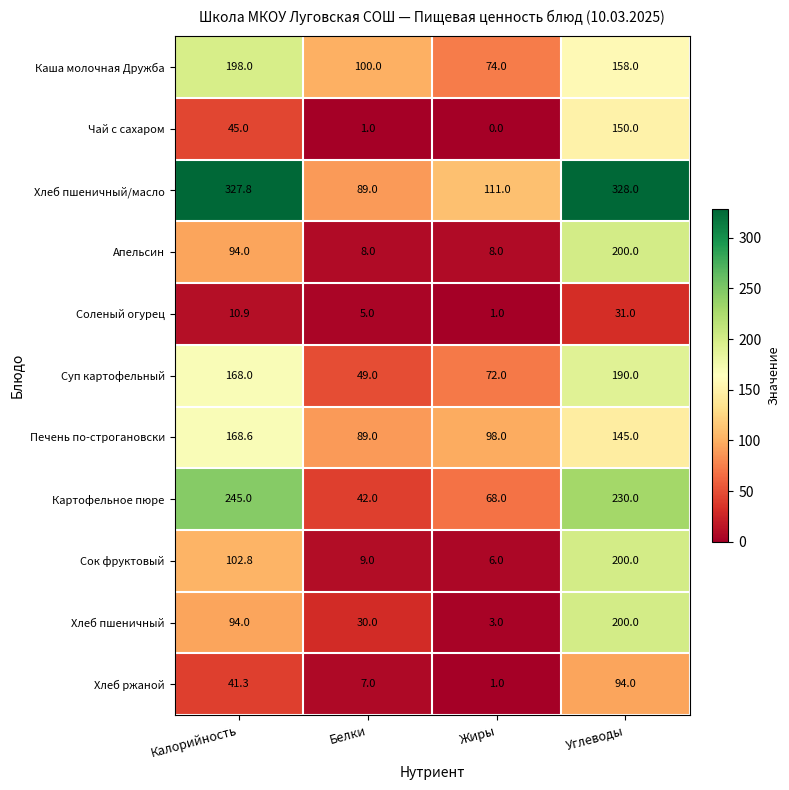

What is the sum of all Печень по-строгановски values?

500.6